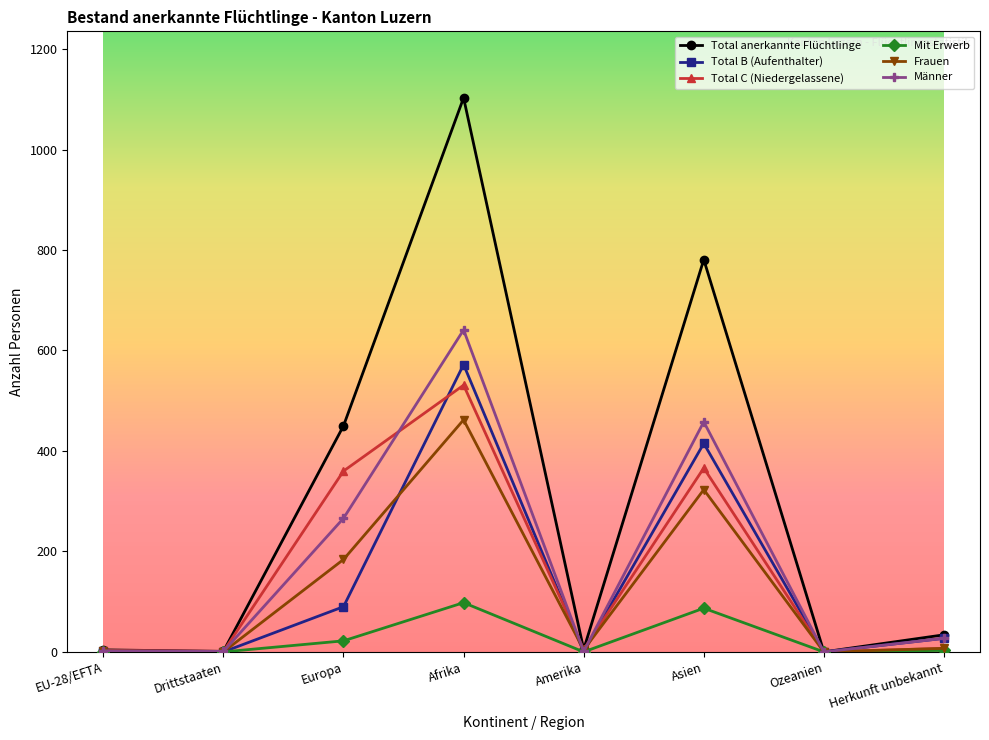

What are all the series names shown in the legend?

Total anerkannte Flüchtlinge, Total B (Aufenthalter), Total C (Niedergelassene), Mit Erwerb, Frauen, Männer